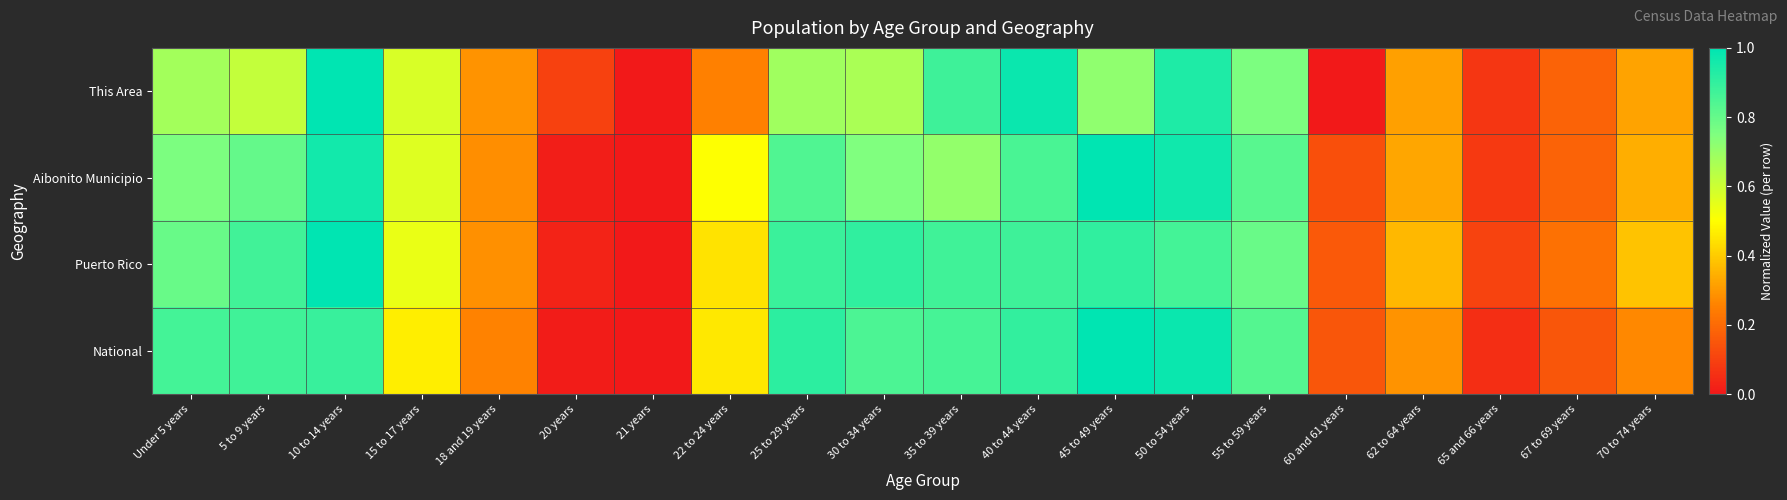

Between 62 to 64 years and 30 to 34 years, which is larger?

30 to 34 years